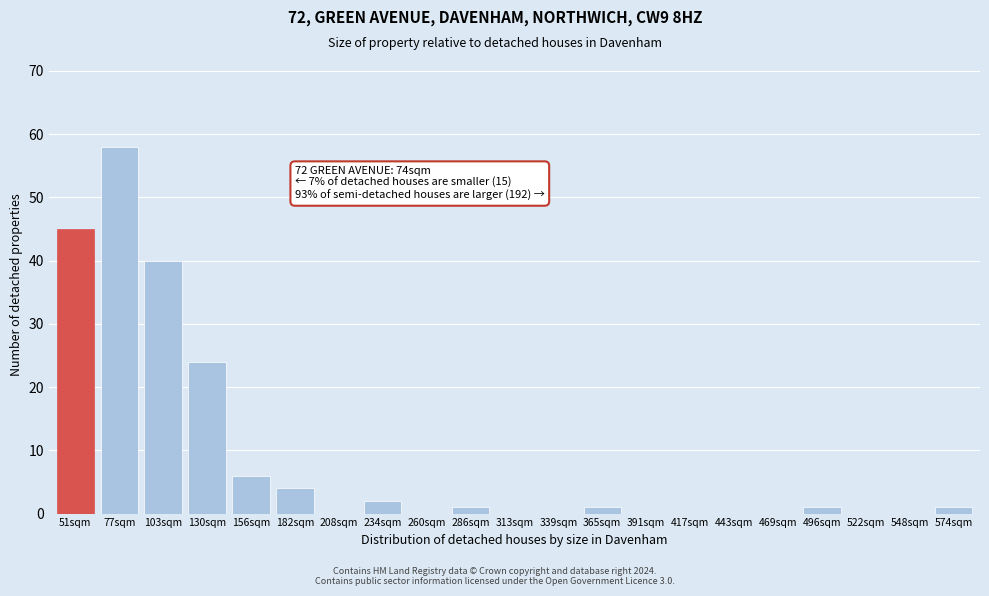

Reading left to right, what are all the values shown in this chart?

51sqm=45	77sqm=58	103sqm=40	130sqm=24	156sqm=6	182sqm=4	208sqm=0	234sqm=2	260sqm=0	286sqm=1	313sqm=0	339sqm=0	365sqm=1	391sqm=0	417sqm=0	443sqm=0	469sqm=0	496sqm=1	522sqm=0	548sqm=0	574sqm=1